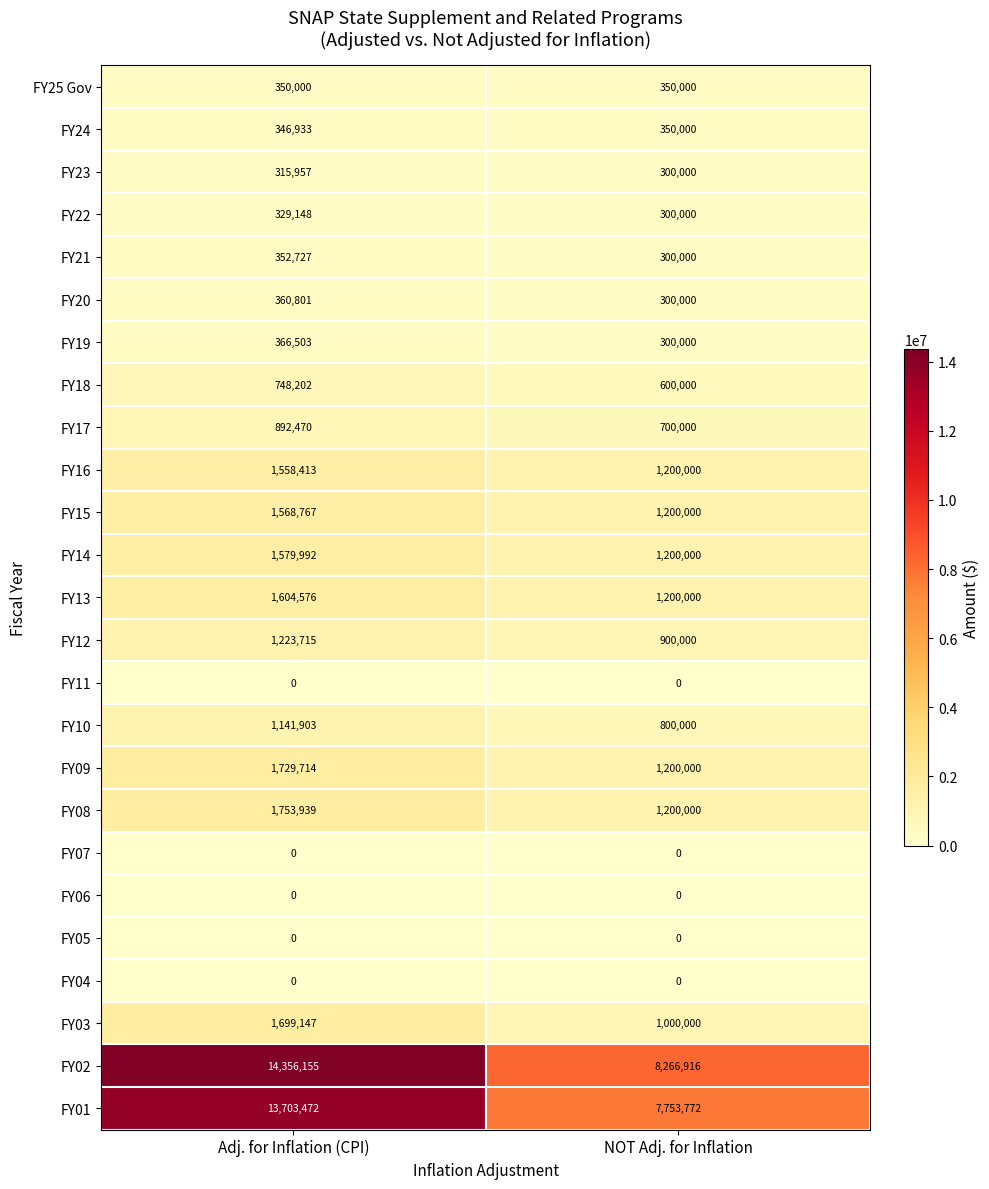

At which category does the chart reach its peak across all series?

Adj. for Inflation (CPI)